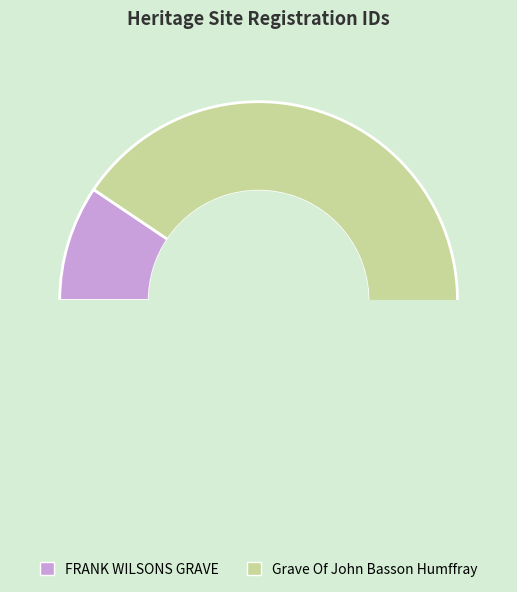

The Grave Of John Basson Humffray slice represents 99% of the pie. True or false?

False